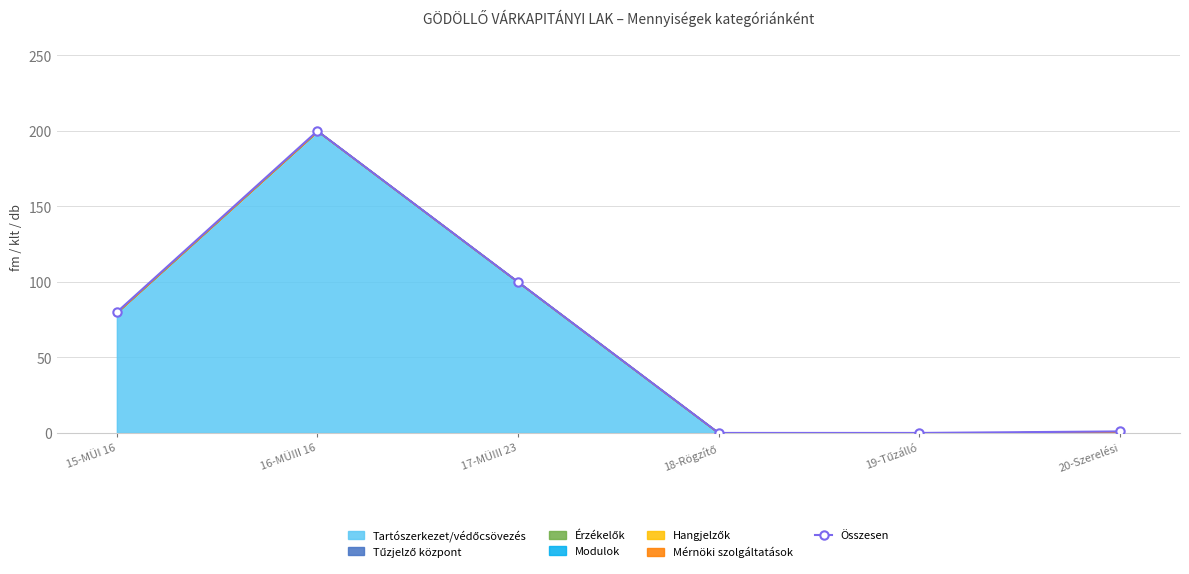

True or false: the data has more than 0 interior local peaks.

True